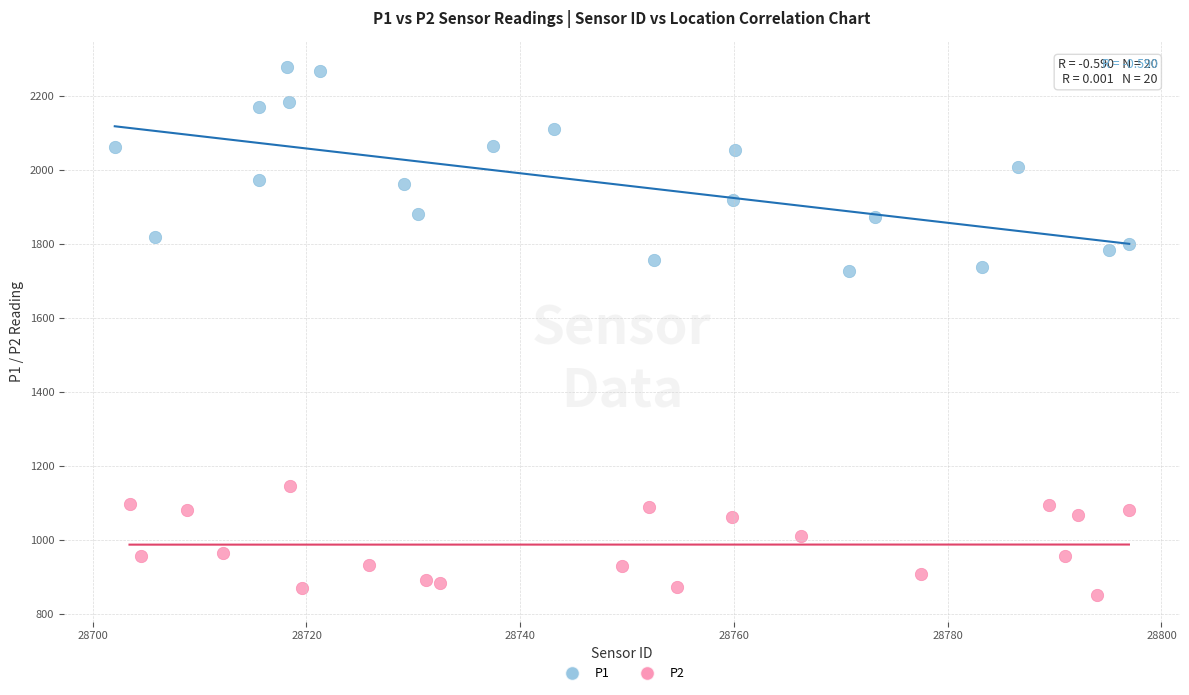

Which series contains the highest Y value?

P1